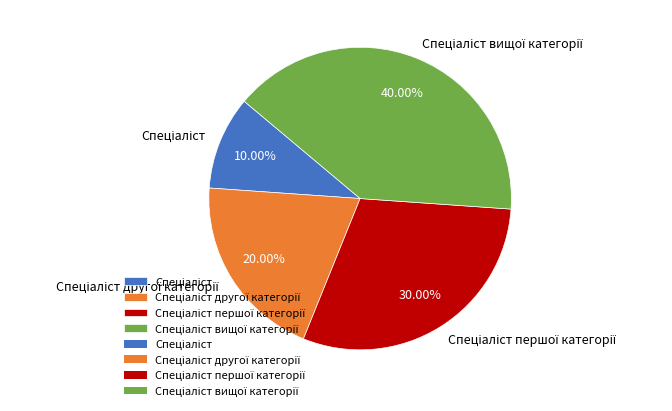

Is there any slice that represents more than half of the pie?

No